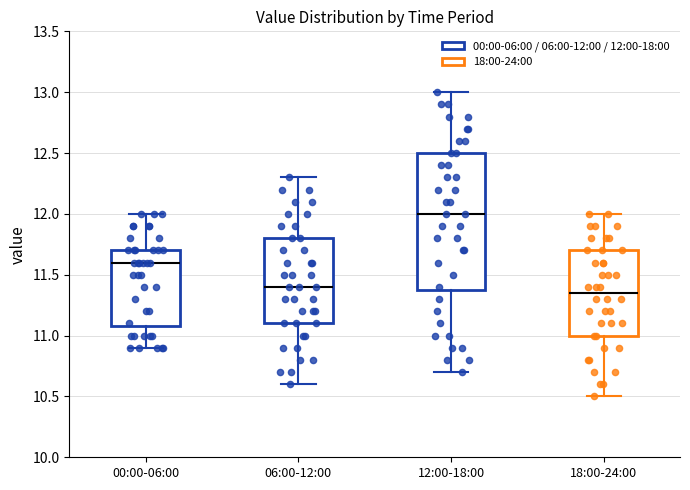

Reading left to right, read every box against the y-axis: the position of its median line, the range the box covers, and the ends of its whiskers. The values are not printed on the chart, so give them approximately, as read against the axis.

00:00-06:00: median 11.60, box 11.10 to 11.70, whiskers 10.90 to 12.00
06:00-12:00: median 11.40, box 11.10 to 11.80, whiskers 10.60 to 12.30
12:00-18:00: median 12.00, box 11.40 to 12.50, whiskers 10.70 to 13.00
18:00-24:00: median 11.35, box 11.00 to 11.70, whiskers 10.50 to 12.00